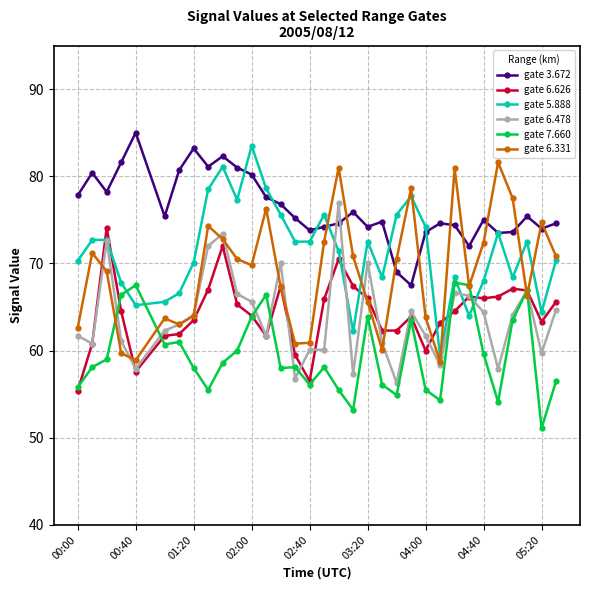

Which series has the widest spread of values?

gate 5.888